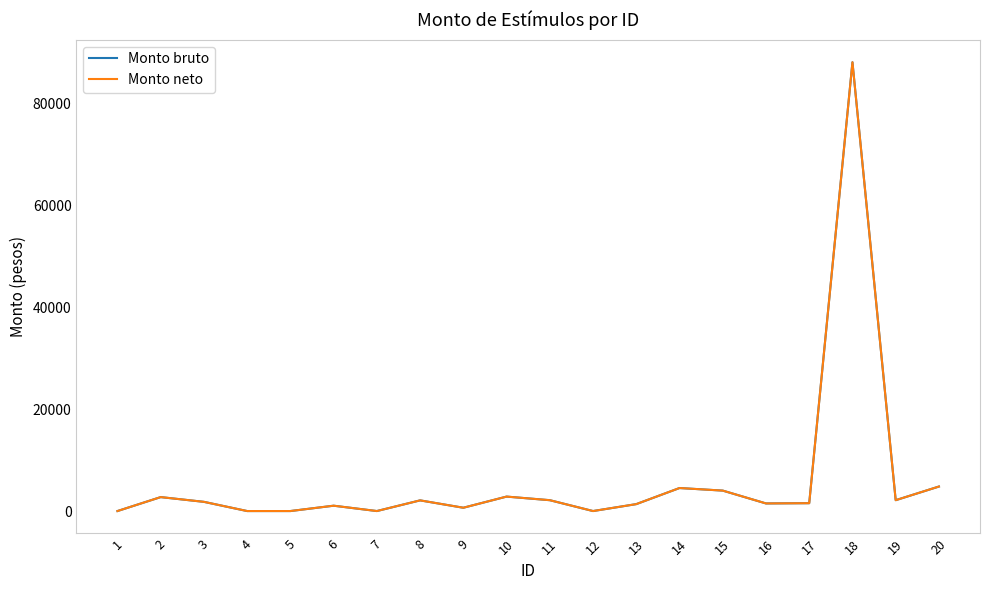

Rank the categories by Monto bruto value from lowest to highest.

1, 4, 5, 7, 12, 9, 6, 13, 16, 17, 3, 8, 11, 19, 2, 10, 15, 14, 20, 18